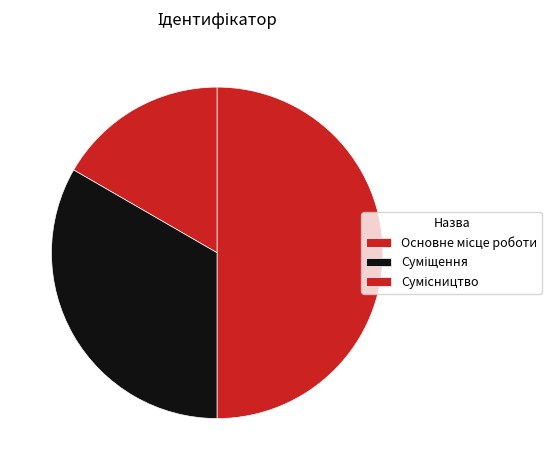

How many slices are in this pie chart?

3